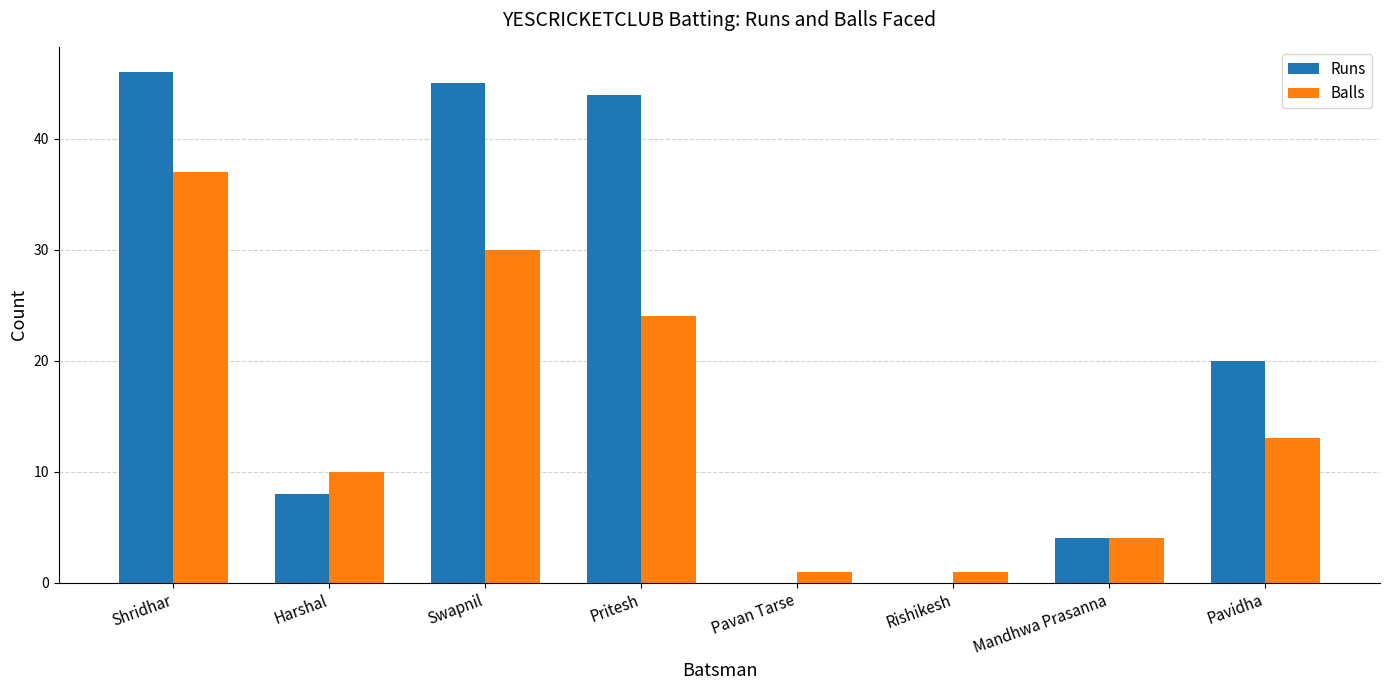

Where is Balls nearest to the value 19?

Pritesh